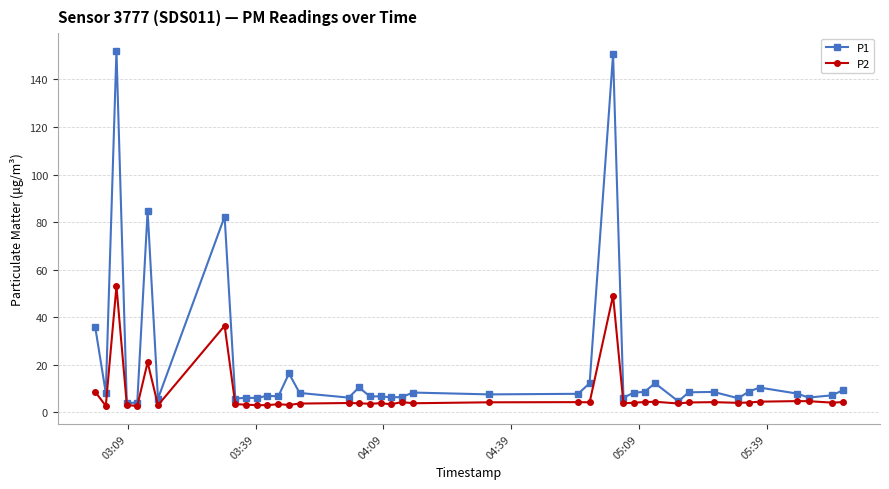

Rank the series by their average value, from lowest to highest.

P2, P1